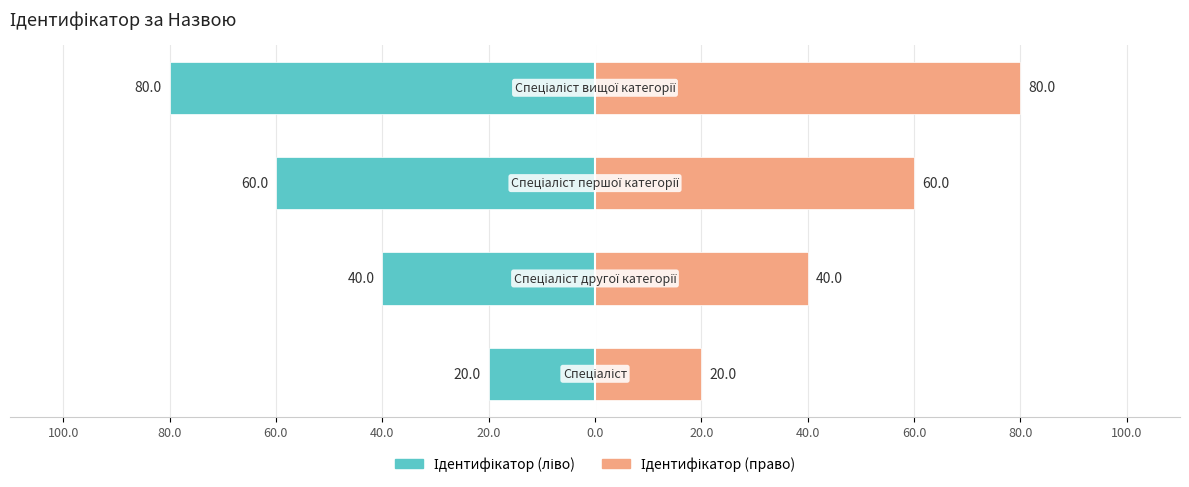

At how many categories does at least one series exceed -6?

4